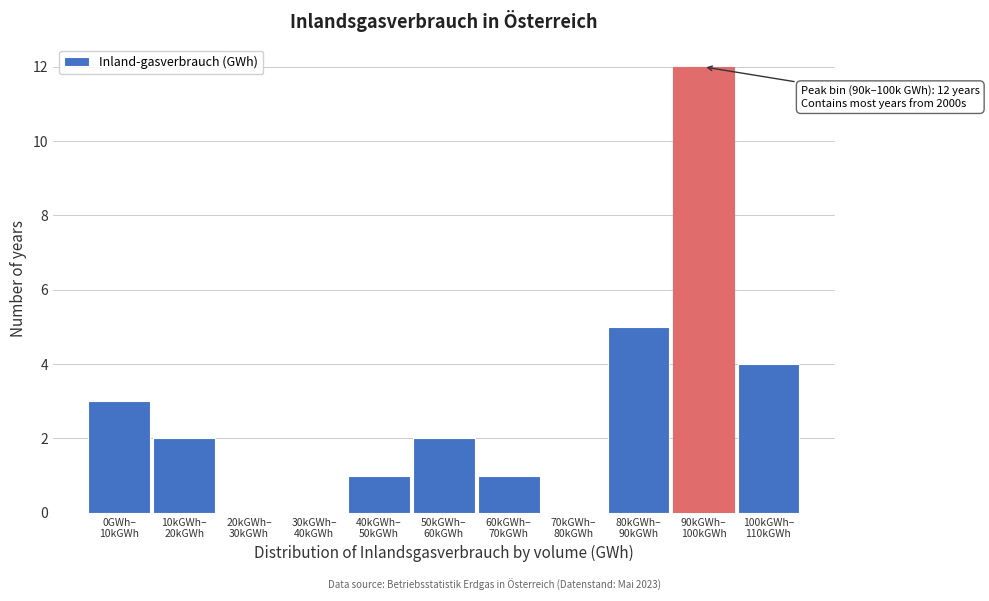

What is the maximum value shown in the chart?

12